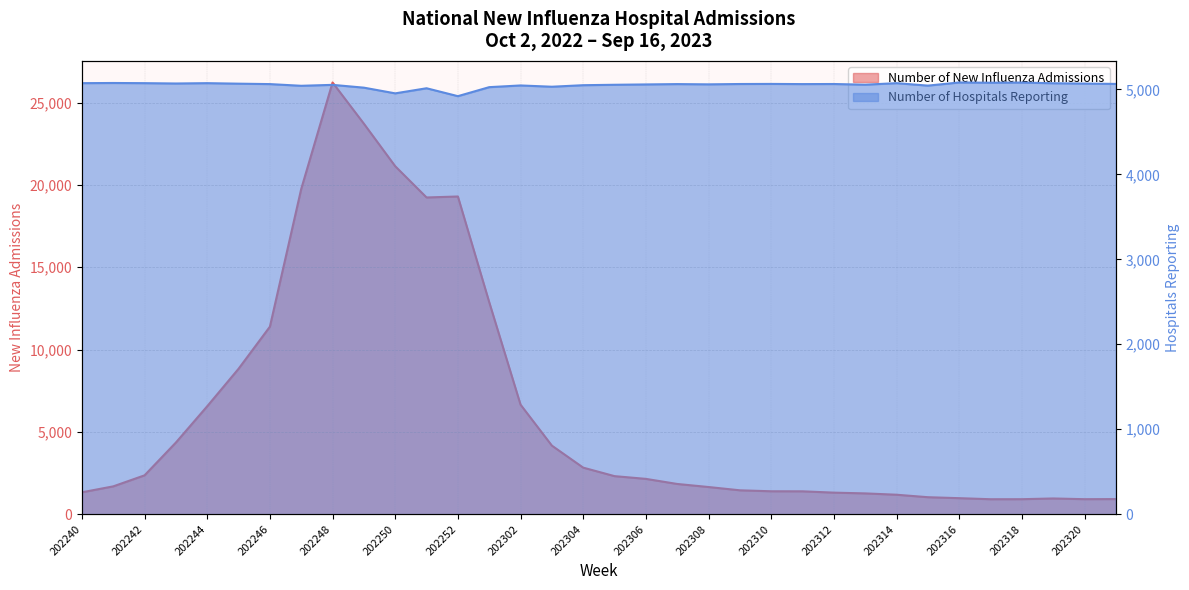

How many data points in Number of Hospitals Reporting are above 5062?

16